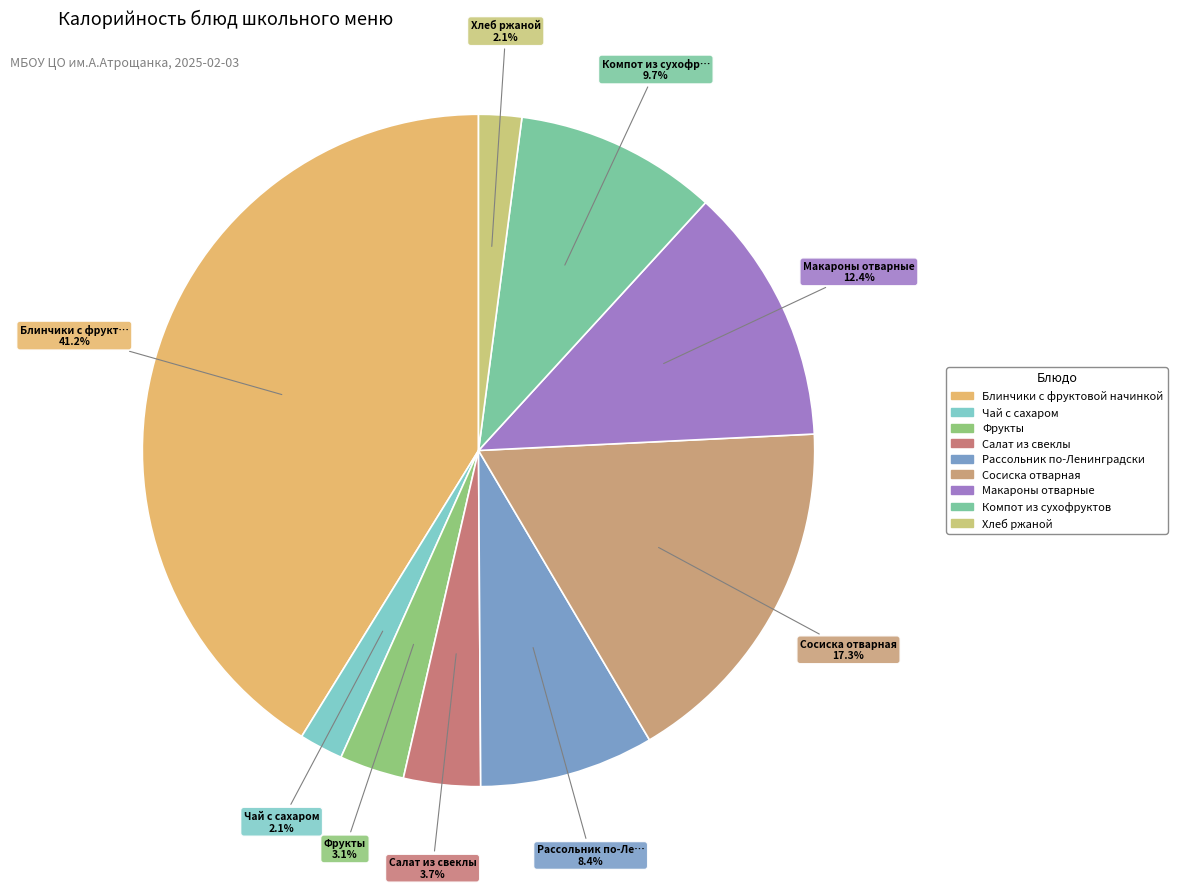

To the nearest percent, what is the combined percentage of Макароны отварные and Блинчики с фруктовой начинкой?

54%